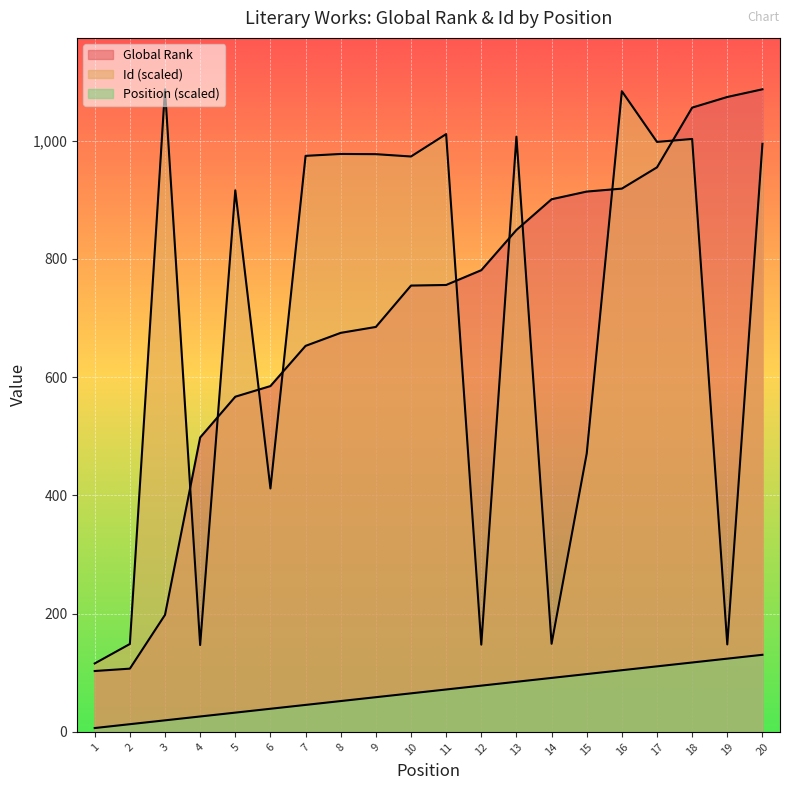

True or false: Id and Position cross at least once.

False